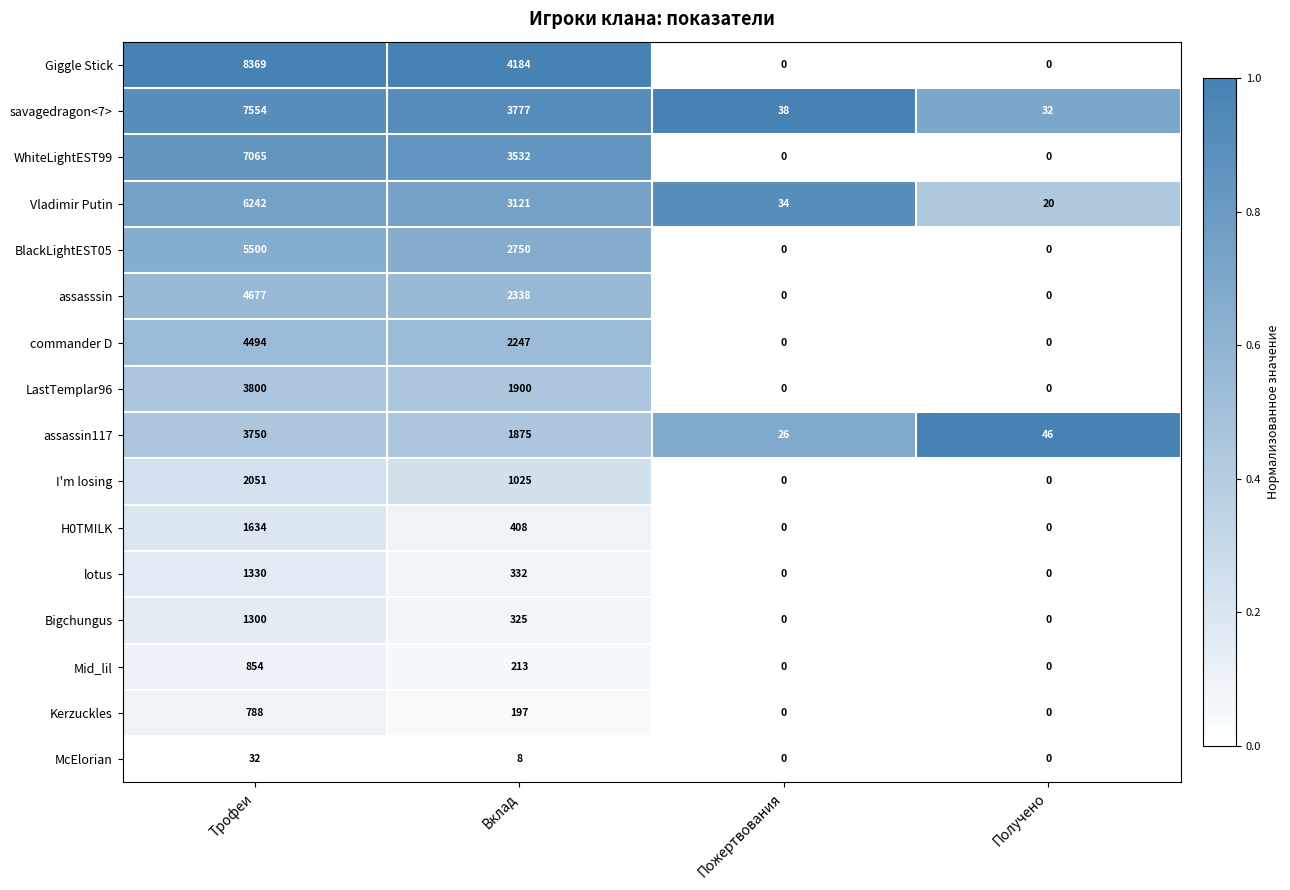

Where does the McElorian series first go above 8?

Трофеи